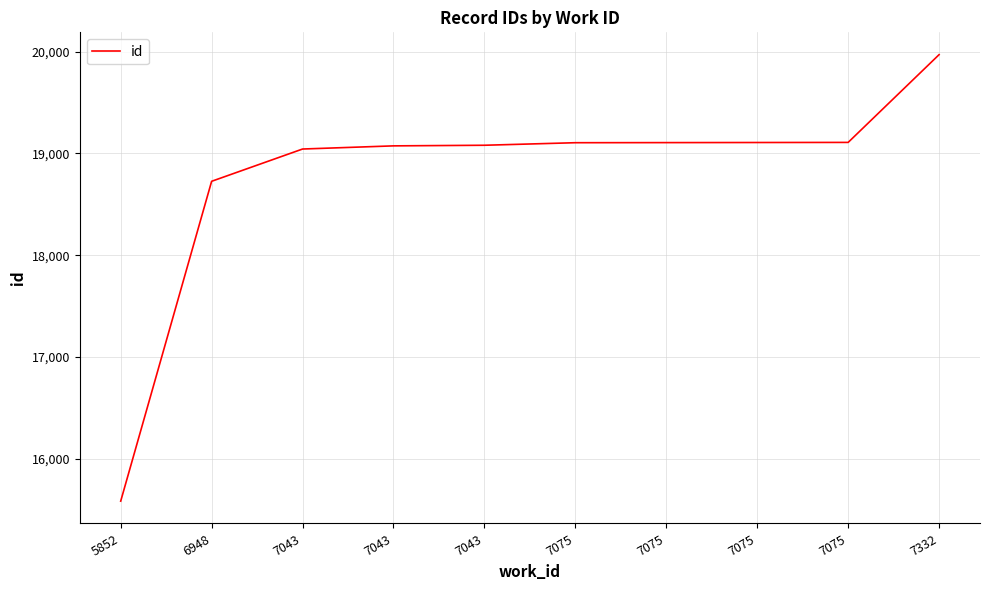

List the labels in order of value, smallest first.

5852, 6948, 7043, 7043, 7043, 7075, 7075, 7075, 7075, 7332